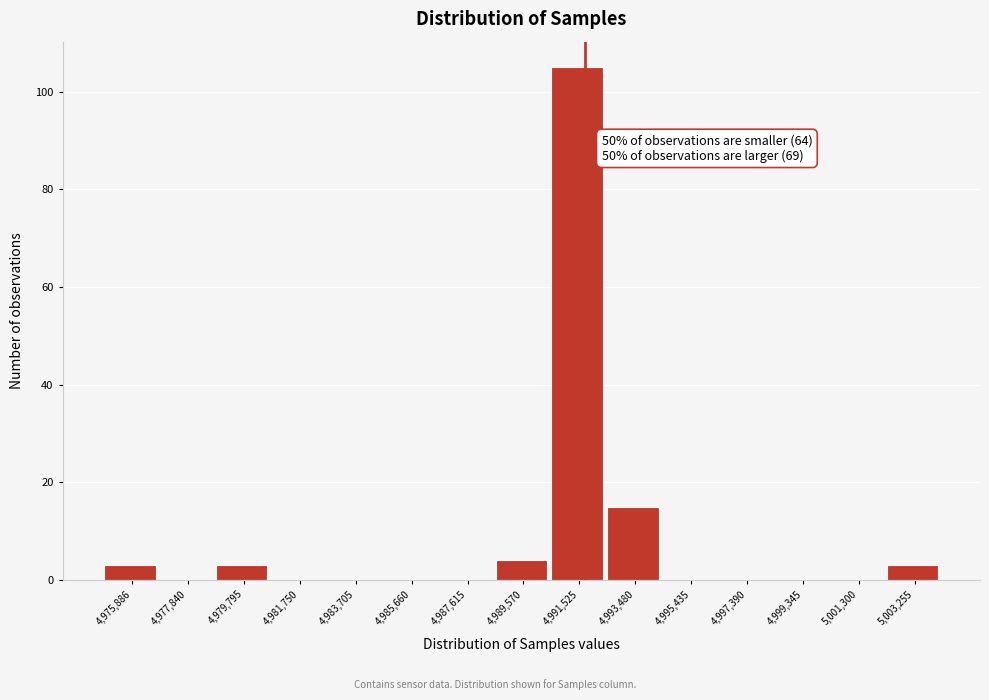

Reading left to right, what are all the values shown in this chart?

4,975,886=3	4,977,840=0	4,979,795=3	4,981,750=0	4,983,705=0	4,985,660=0	4,987,615=0	4,989,570=4	4,991,525=105	4,993,480=15	4,995,435=0	4,997,390=0	4,999,345=0	5,001,300=0	5,003,255=3